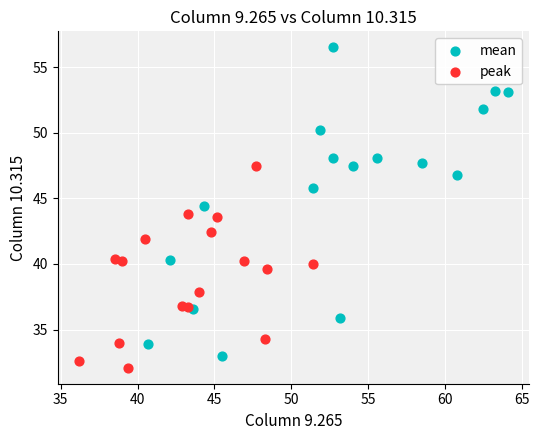

Which series reaches the maximum Y coordinate?

mean